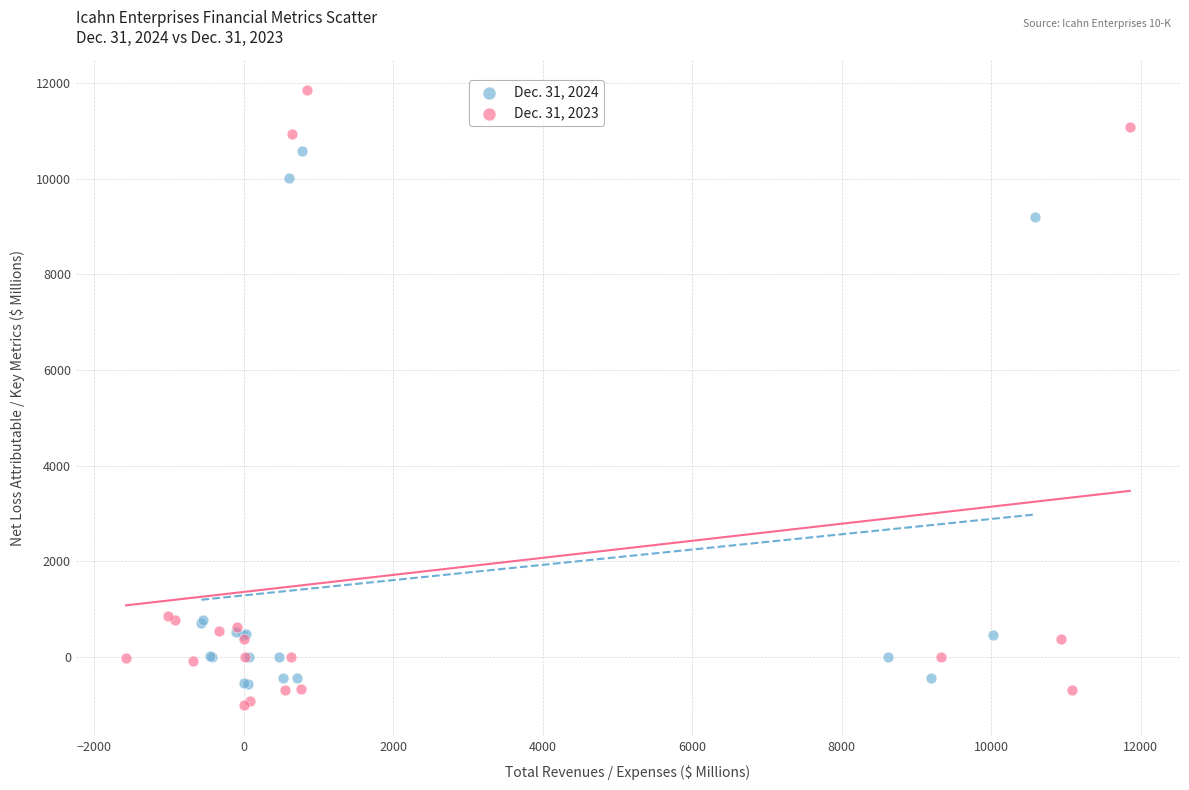

What are all the series names shown in the legend?

Dec. 31, 2024, Dec. 31, 2023